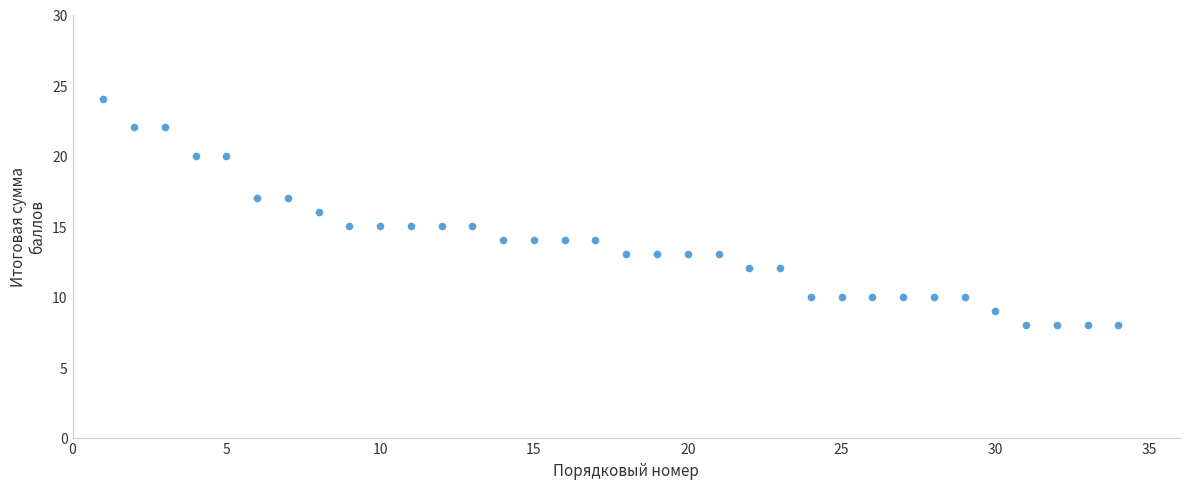

What is the range of X values (max minus min)?

33